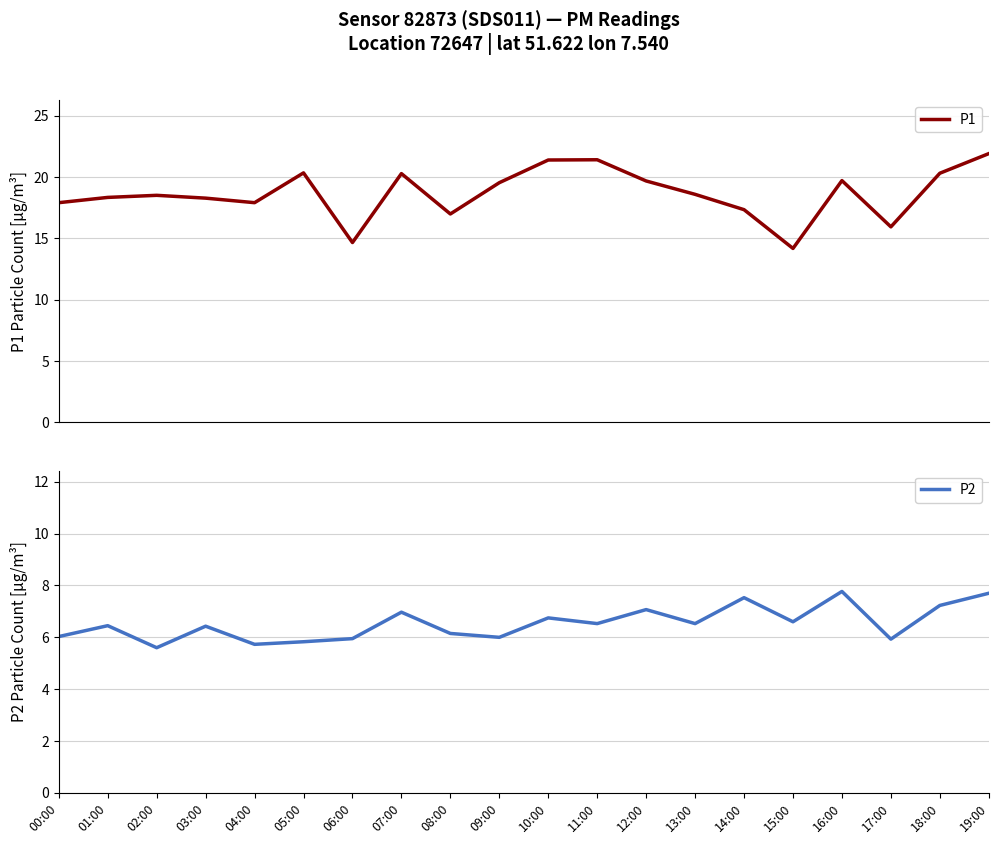

True or false: P2 has a value of 10.8 at 01:00.

False